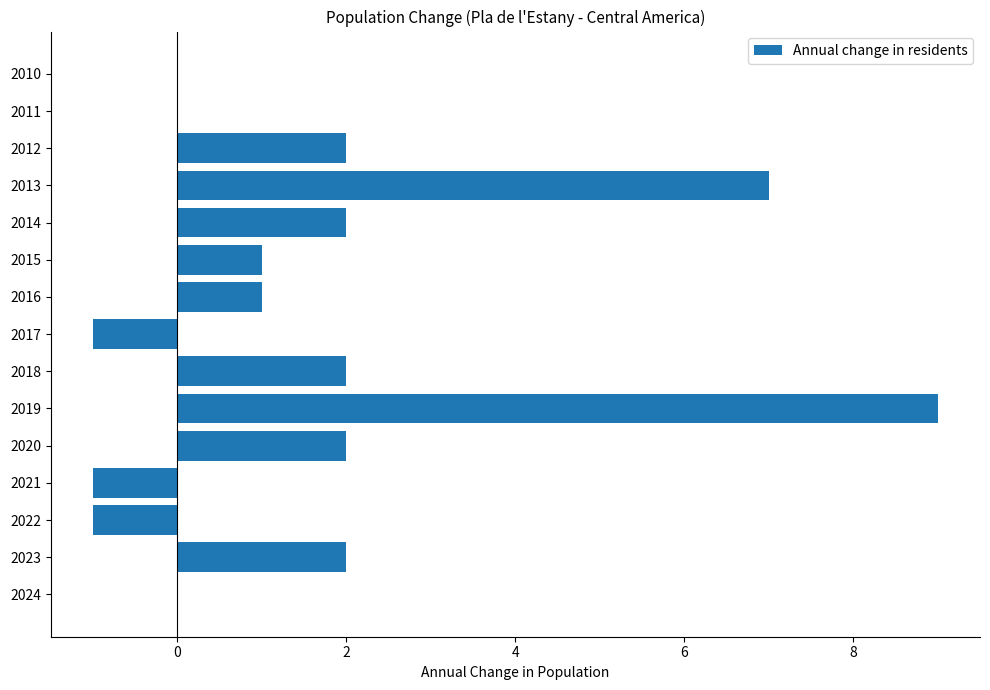

Approximately how many times larger is the value at 2019 compared to 2020?

4.5